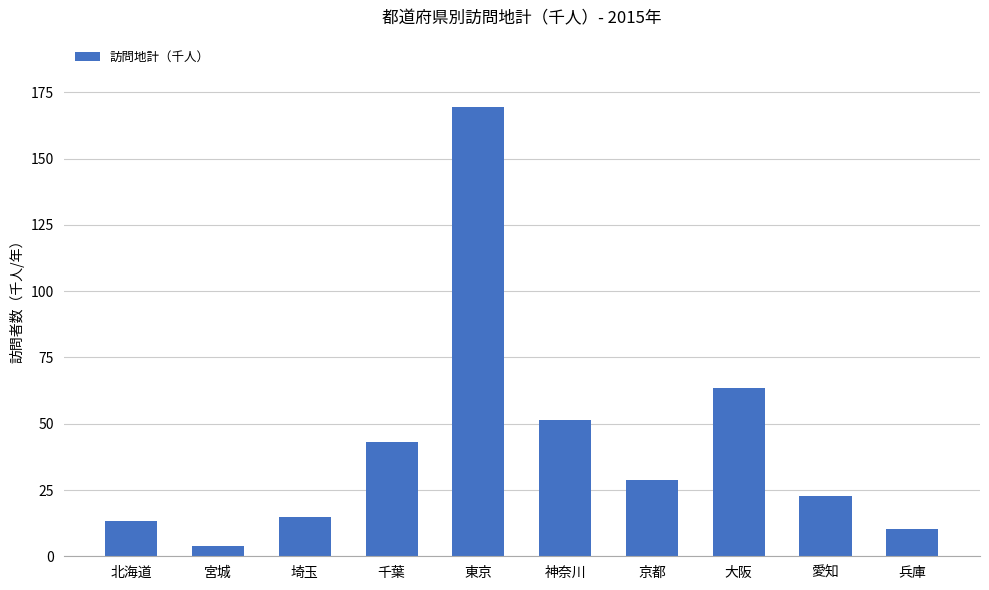

Reading right to left, transcribe all the data shown in this chart.

兵庫=10.2	愛知=22.9	大阪=63.5	京都=28.7	神奈川=51.5	東京=169.5	千葉=43.2	埼玉=14.7	宮城=3.9	北海道=13.3